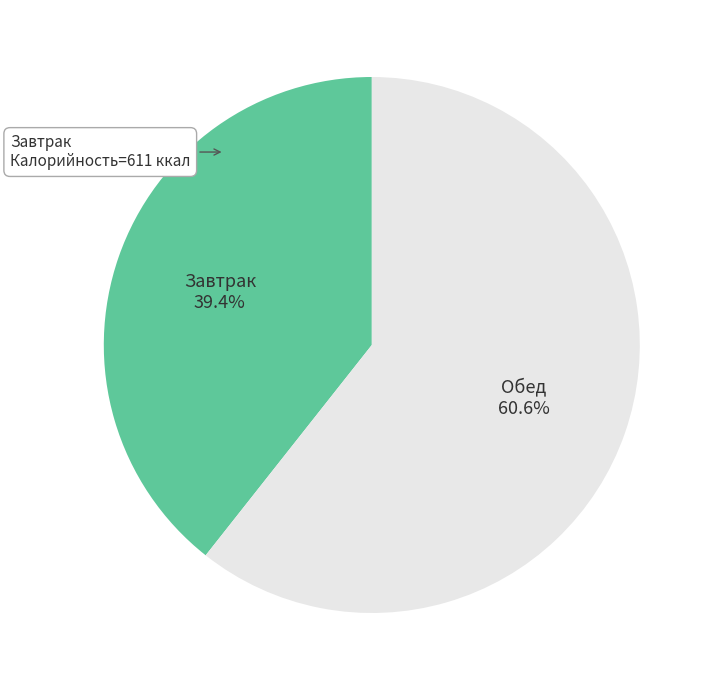

How many slices are in this pie chart?

2